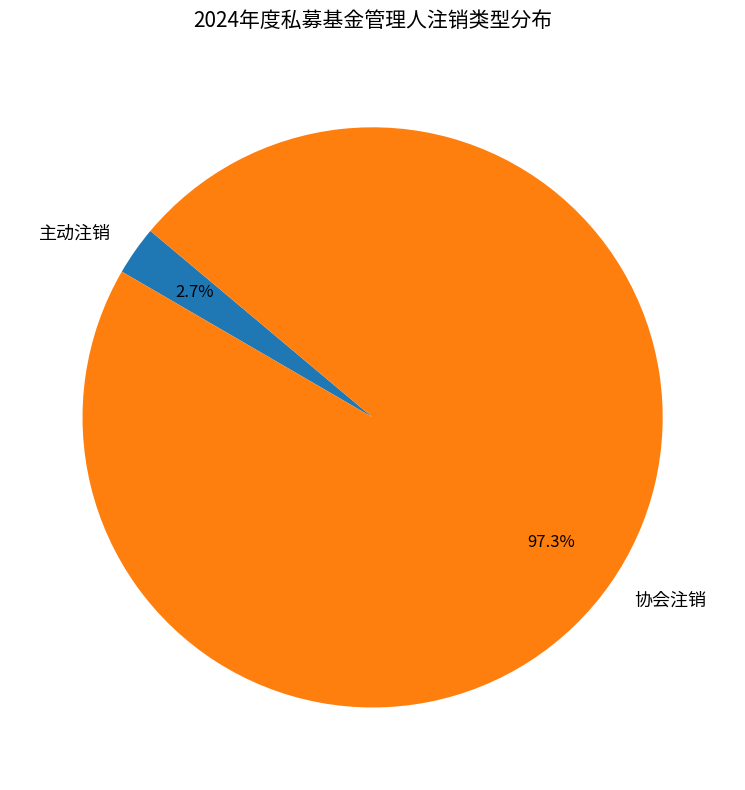

What percentage is NOT represented by 协会注销?

3.2%